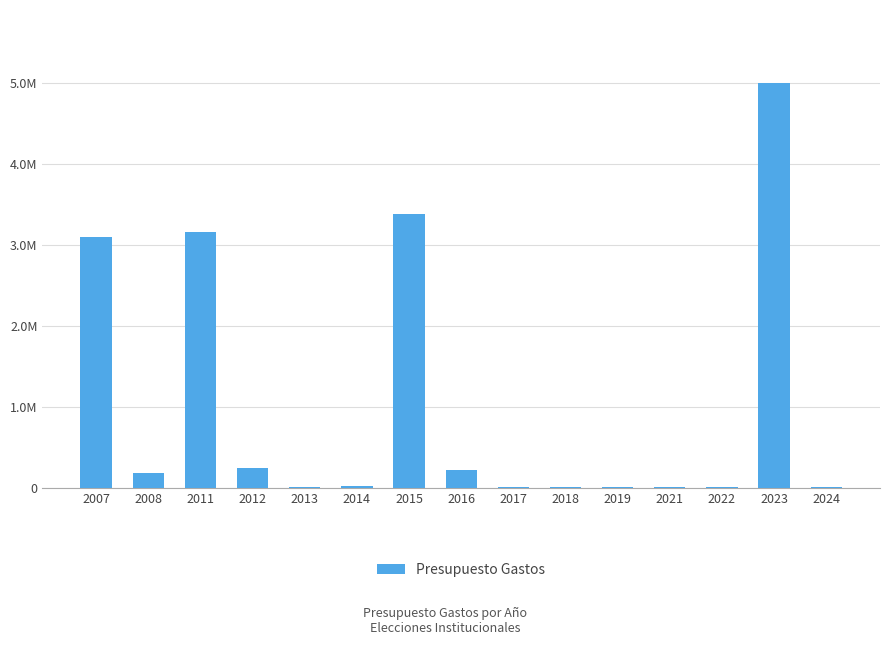

Are the bars horizontal?

No